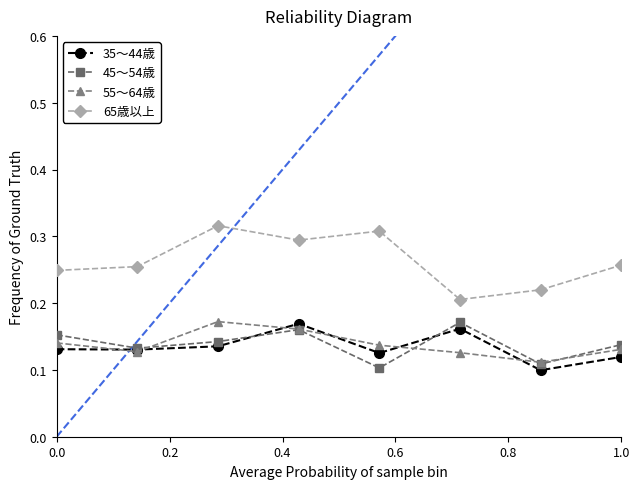

Count the 65歳以上 values in the range 0 to 1.

8